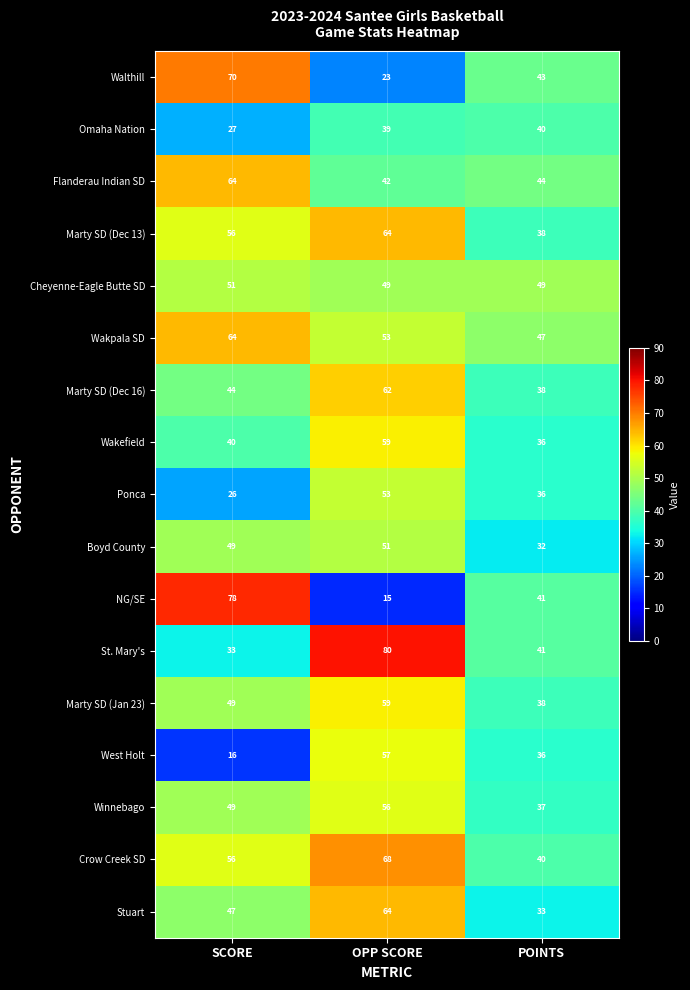

What is the smallest value displayed?

15